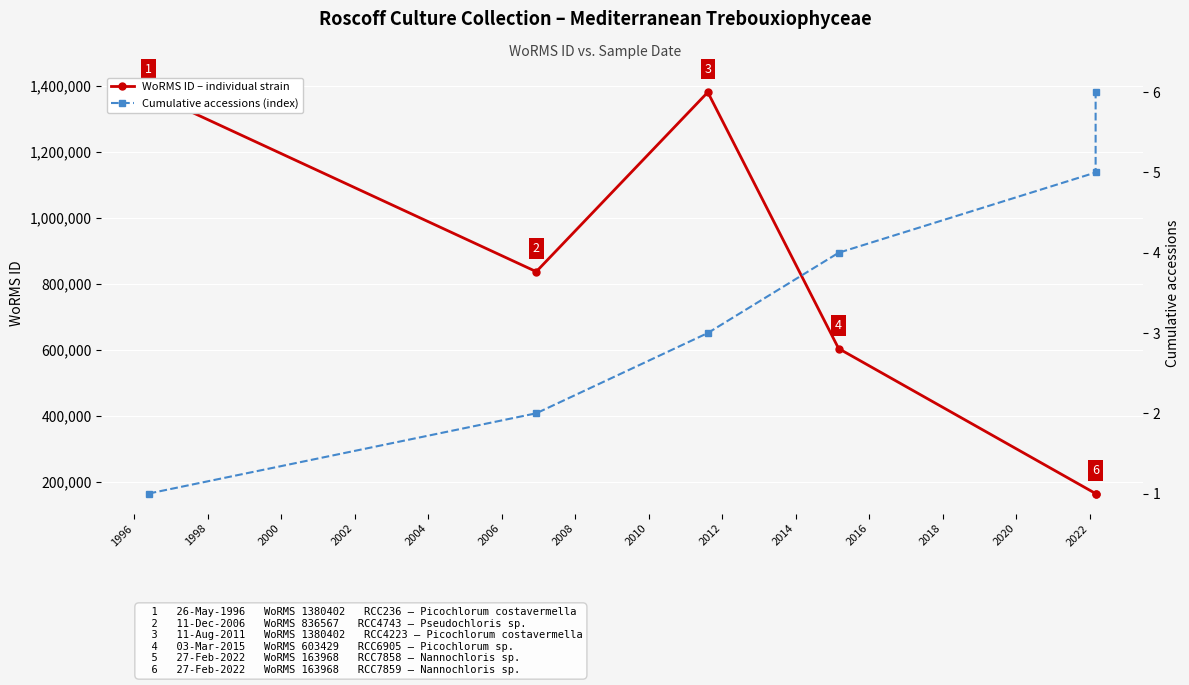

What is the difference between the second highest and minimum values in the Cumulative accessions (index) series?

4